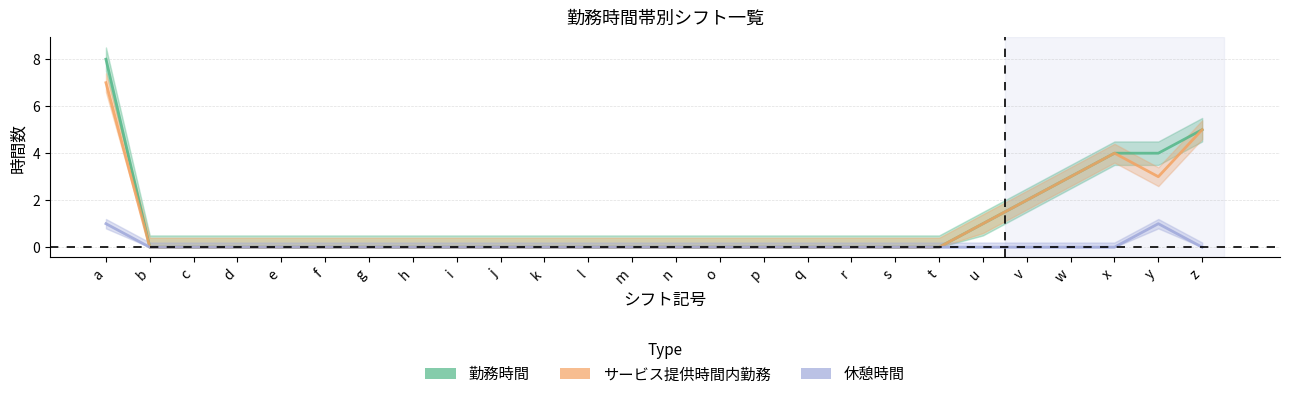

What is the sum of all 勤務時間 values?

27